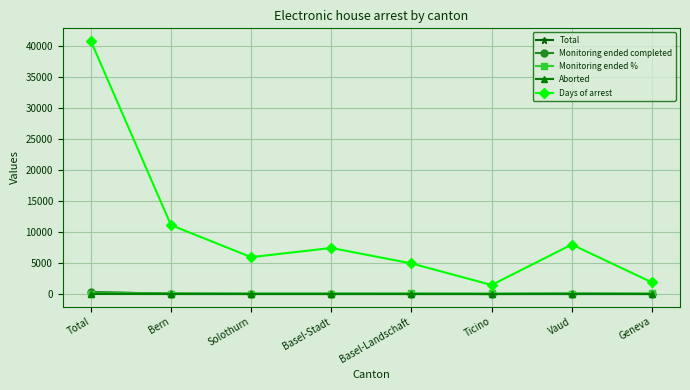

Does the chart have visible grid lines?

Yes